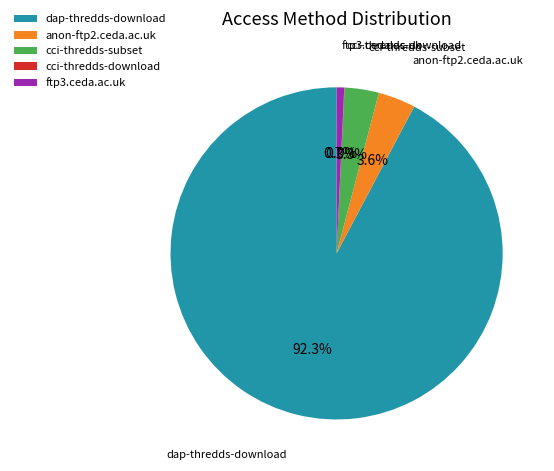

Do anon-ftp2.ceda.ac.uk and dap-thredds-download together represent more than half of the pie?

Yes